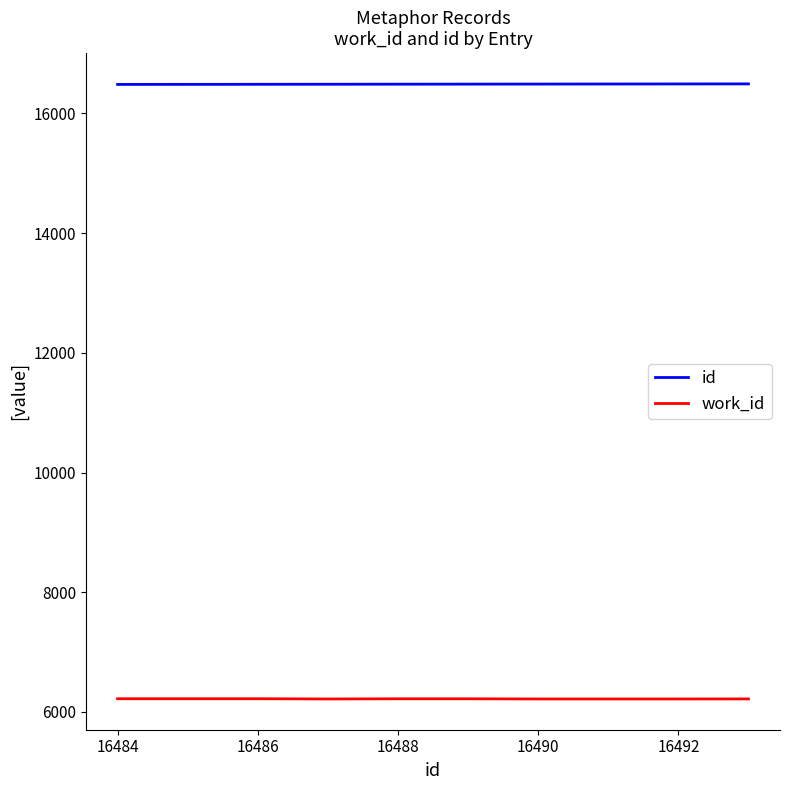

True or false: id and work_id cross at least once.

False